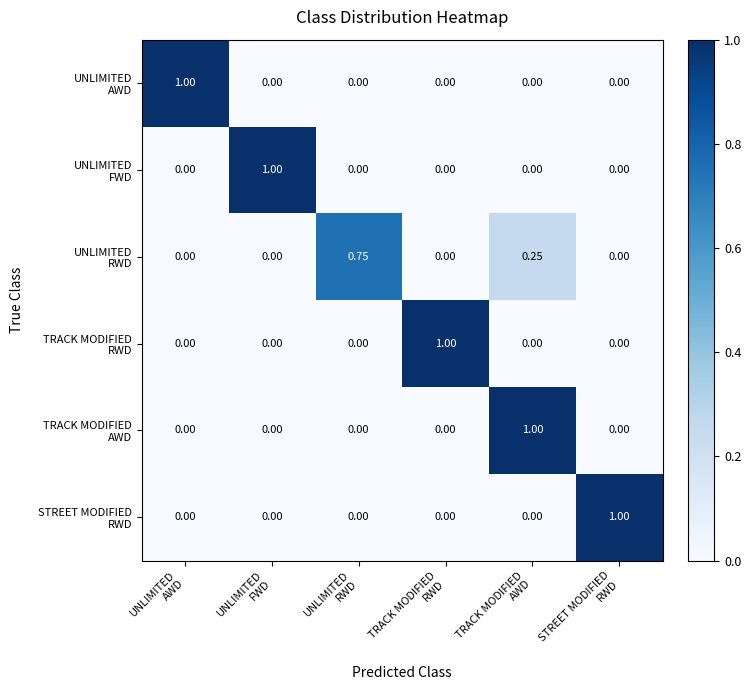

Which series has the largest range (max minus min)?

UNLIMITED AWD